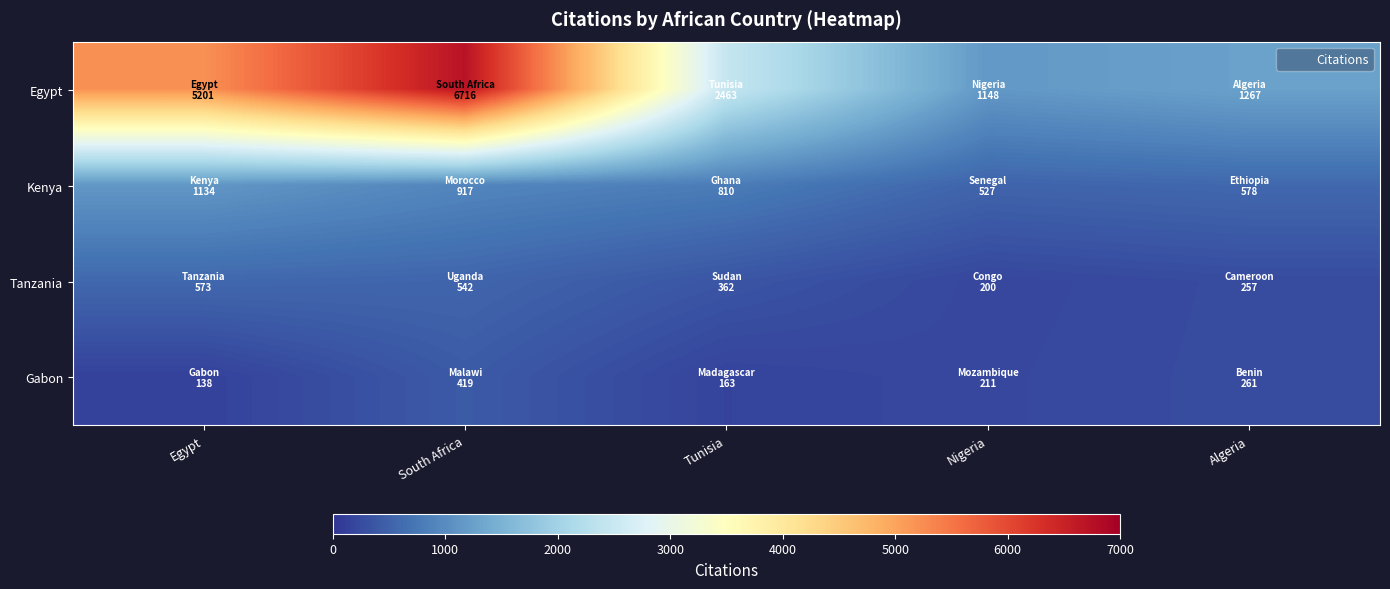

What is the minimum value shown in the chart?

138